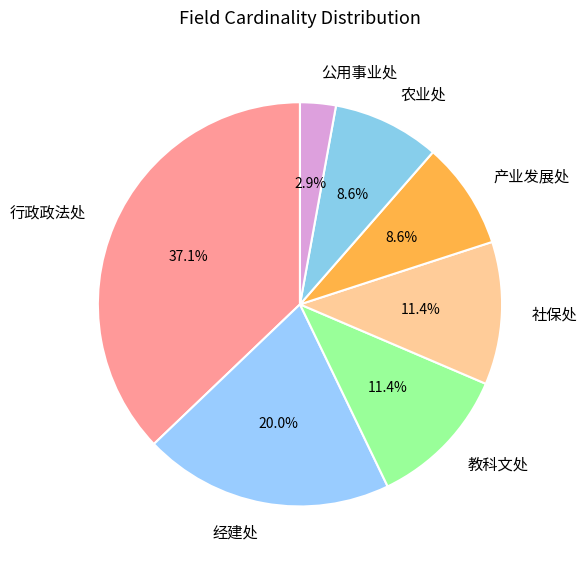

How many slices are in this pie chart?

7